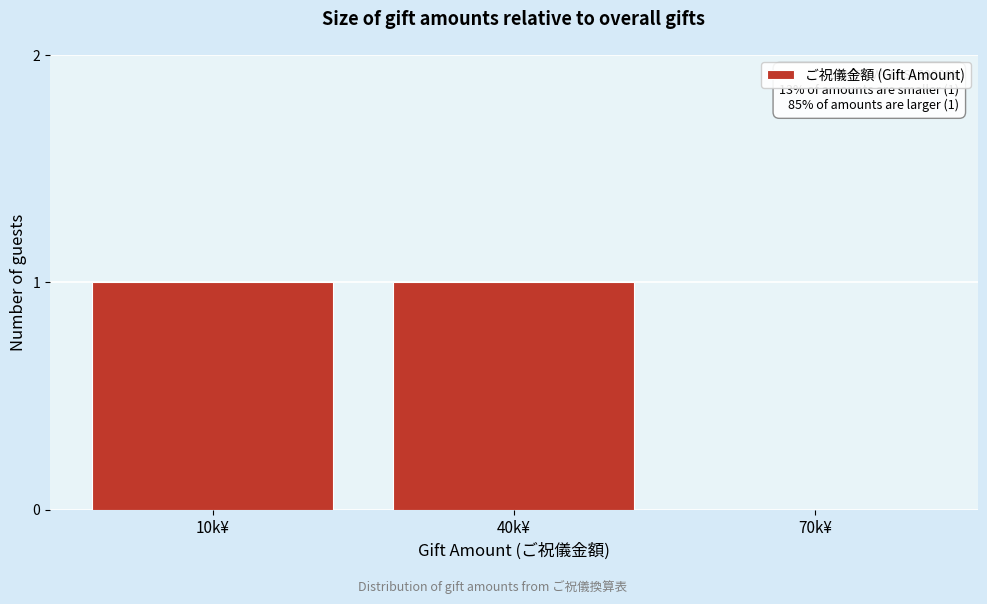

Reading left to right, list all the values displayed in this chart.

10k¥=1	40k¥=1	70k¥=0